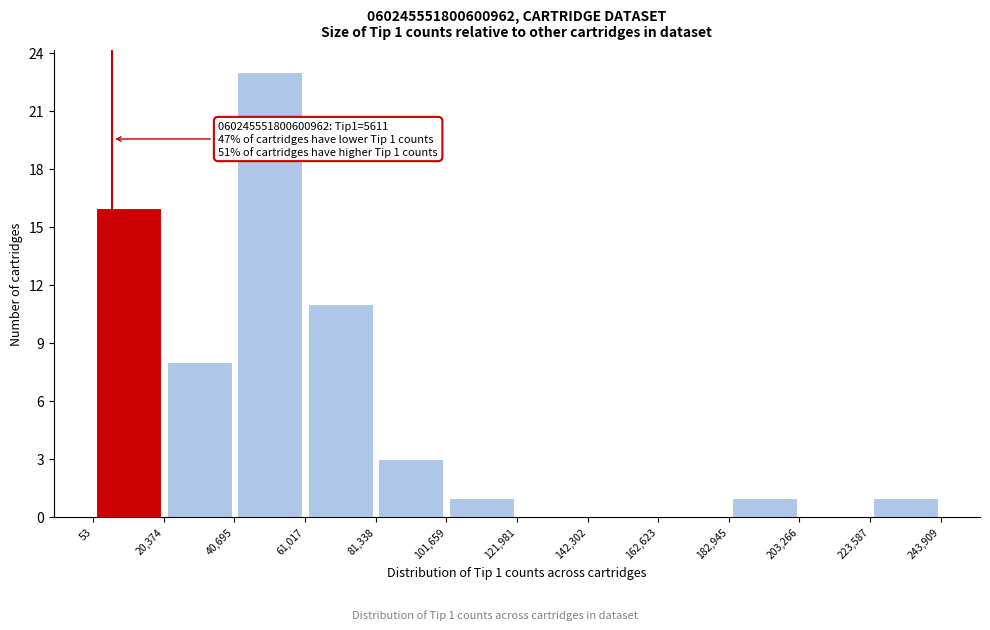

Over which range of the x-axis is the bar tallest?

40,695 to 61,017